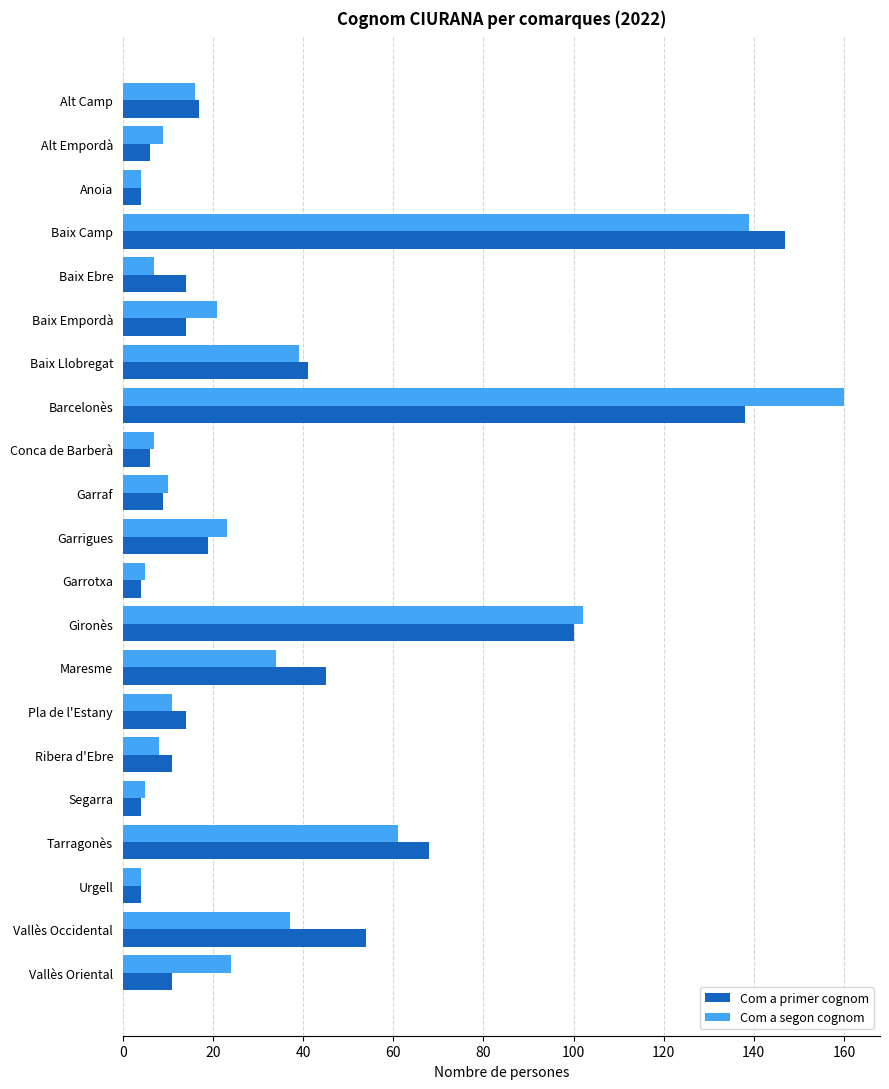

At which label is Com a primer cognom closest to 75?

Tarragonès